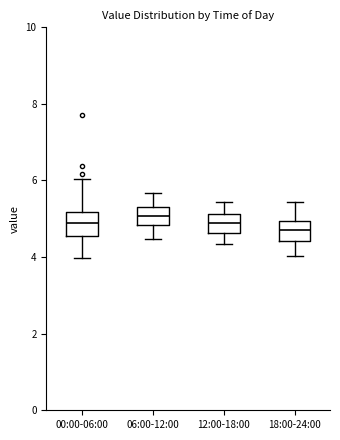

Reading left to right, read every box against the y-axis: the position of its median line, the range the box covers, and the ends of its whiskers. The values are not printed on the chart, so give them approximately, as read against the axis.

00:00-06:00: median 5.0, box 4.6 to 5.2, whiskers 4.0 to 6.0
06:00-12:00: median 5.0, box 4.8 to 5.4, whiskers 4.4 to 5.6
12:00-18:00: median 5.0, box 4.6 to 5.2, whiskers 4.4 to 5.4
18:00-24:00: median 4.8, box 4.4 to 5.0, whiskers 4.0 to 5.4